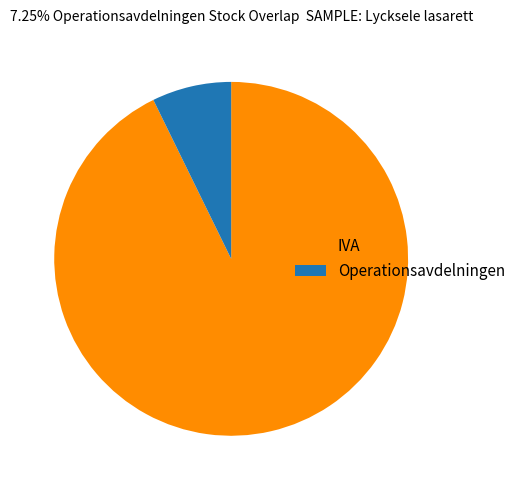

Rank the categories by value from lowest to highest.

Operationsavdelningen, IVA